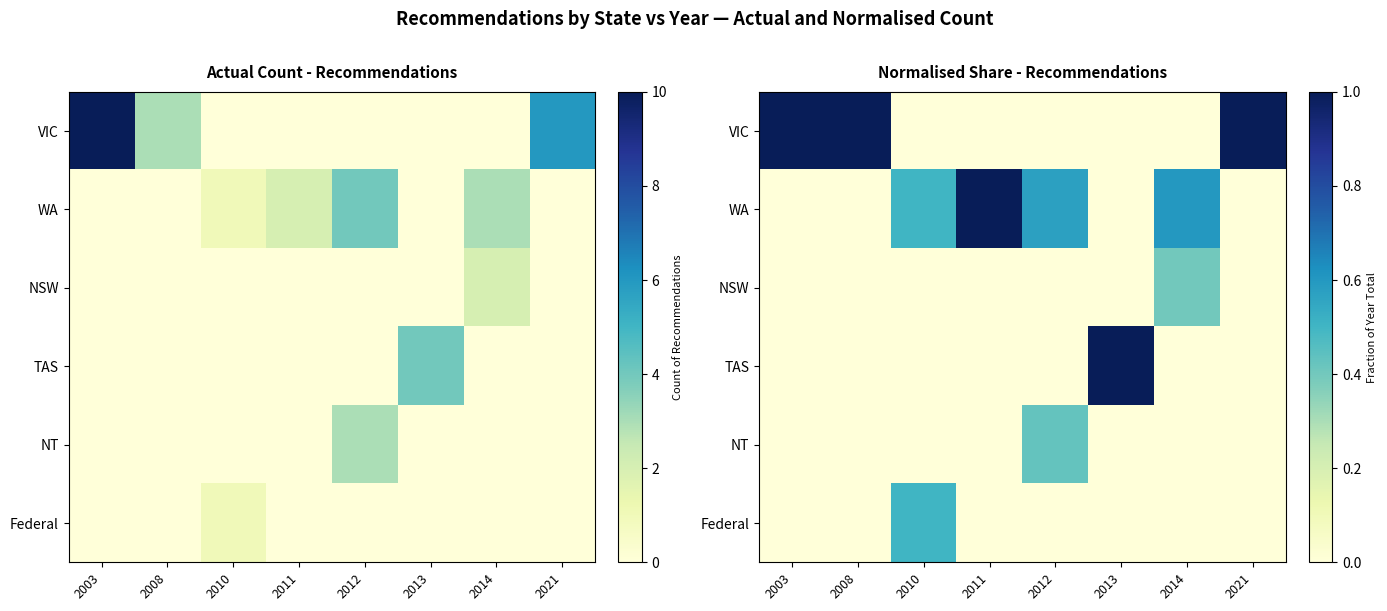

Rank the series by their maximum value, from highest to lowest.

VIC, WA, TAS, Federal, NT, NSW